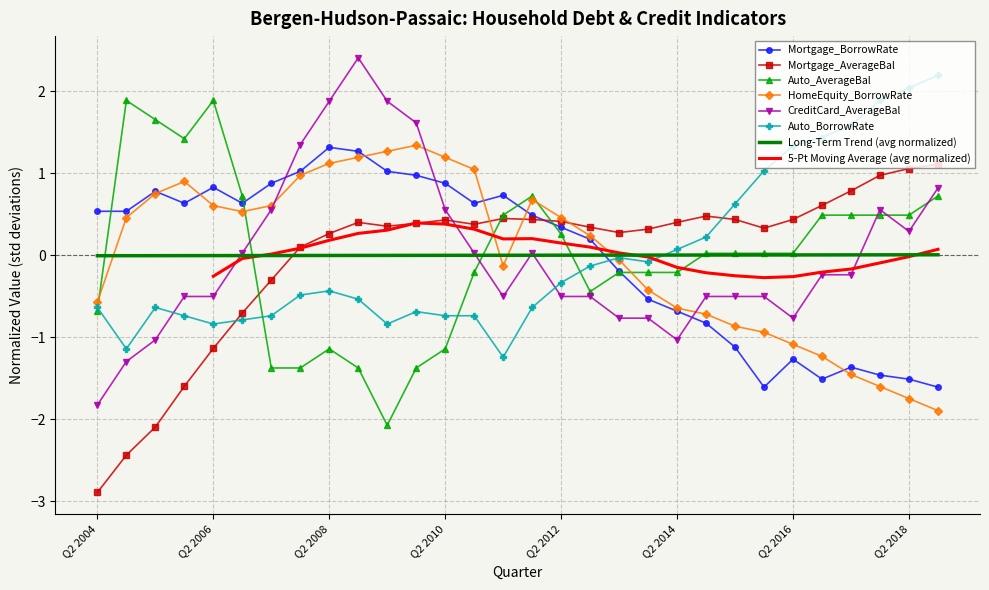

At which category does Auto_BorrowRate reach its first local peak?

Q2 2005